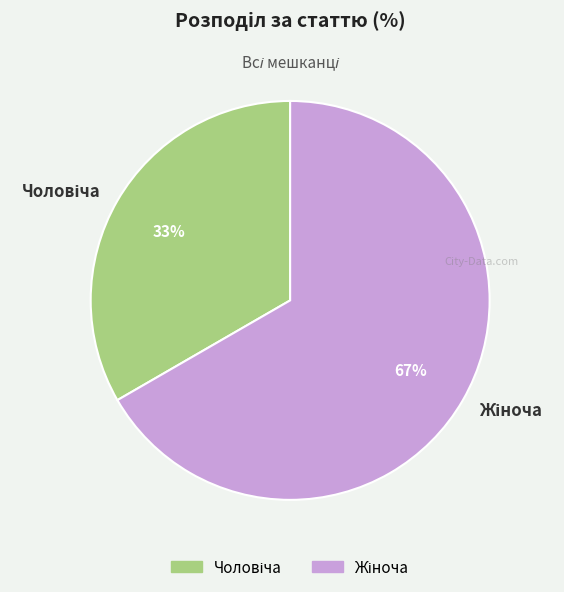

Is there any slice that represents more than half of the pie?

Yes